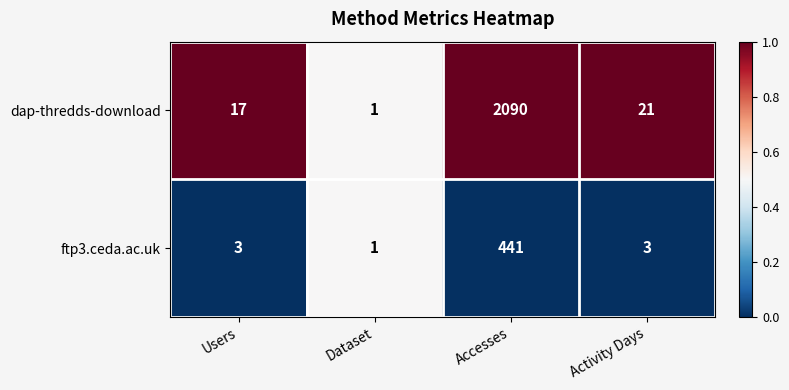

The value of dap-thredds-download at Users is 17. True or false?

True